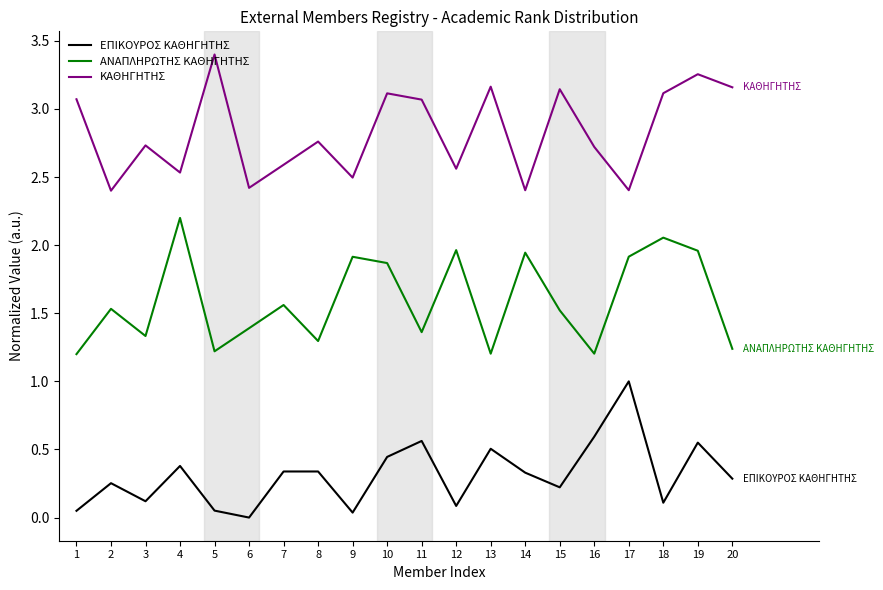

What is the maximum value for ΑΝΑΠΛΗΡΩΤΗΣ ΚΑΘΗΓΗΤΗΣ?

2.2